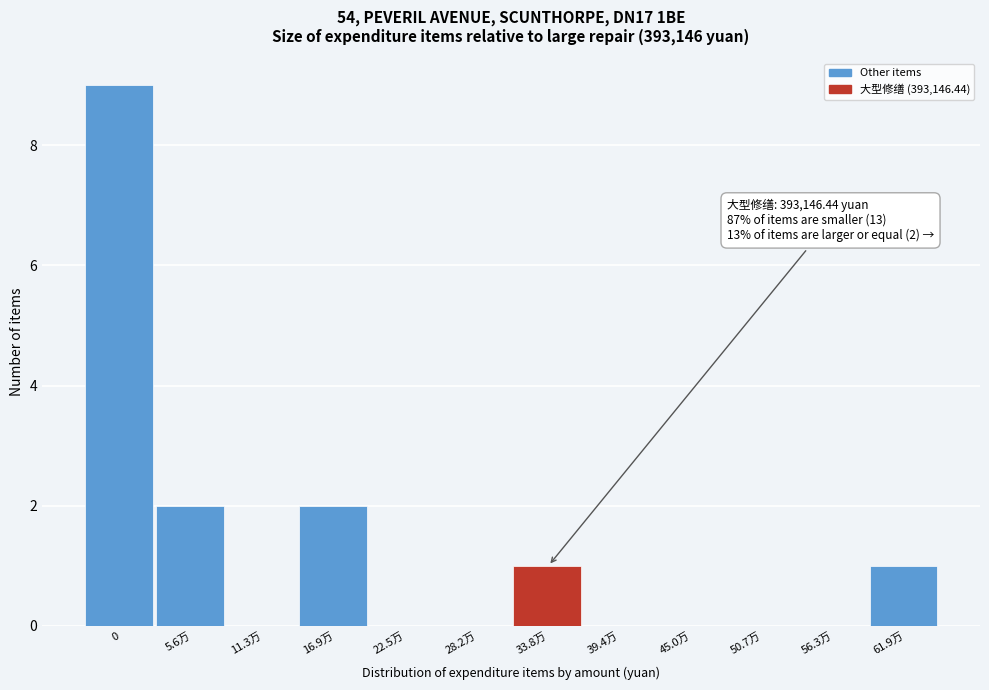

Reading left to right, what are all the values shown in this chart?

0=9	5.6万=2	11.3万=0	16.9万=2	22.5万=0	28.2万=0	33.8万=1	39.4万=0	45.0万=0	50.7万=0	56.3万=0	61.9万=1